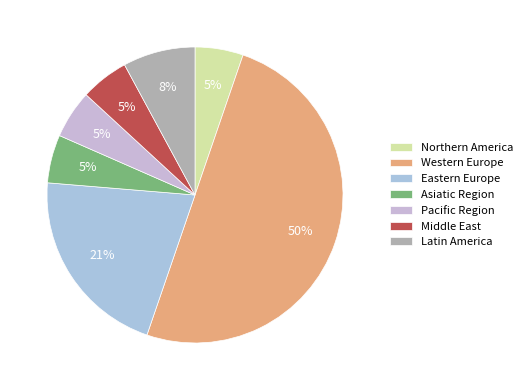

To the nearest percent, what is the combined percentage of Middle East and Eastern Europe?

26%